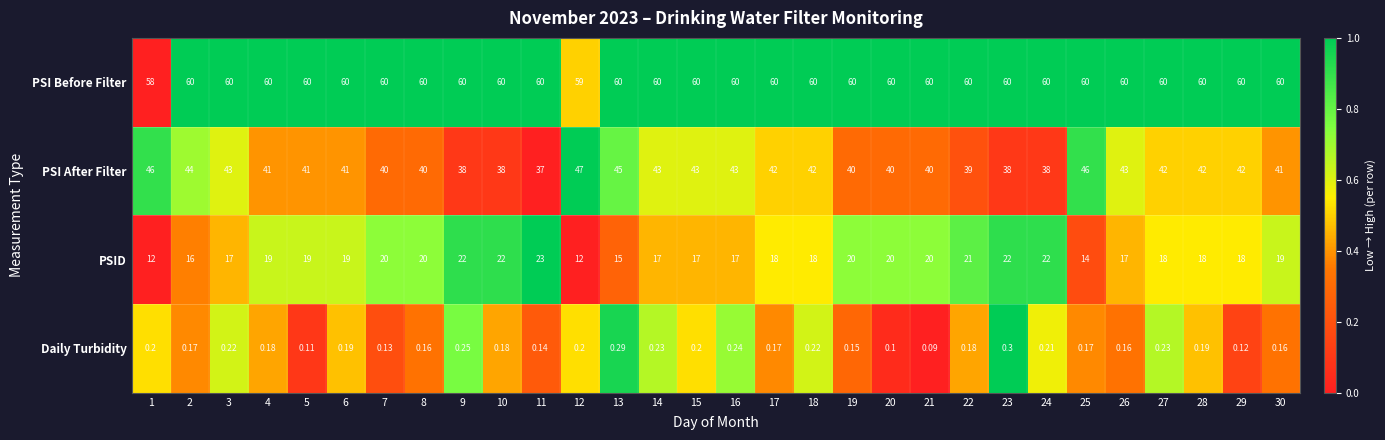

List the series in order of their overall mean, lowest first.

Daily Turbidity, PSID, PSI After Filter, PSI Before Filter